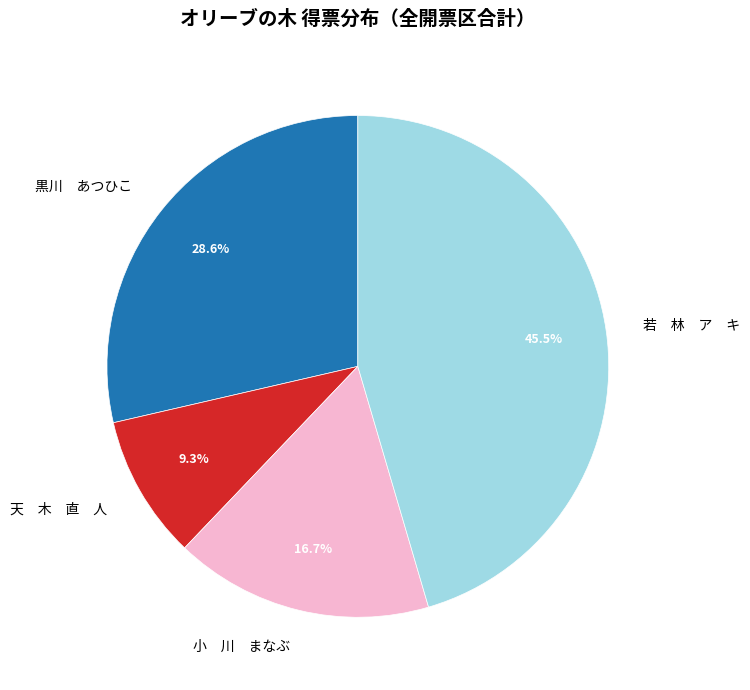

What is the smallest slice in the pie chart?

天 木 直 人